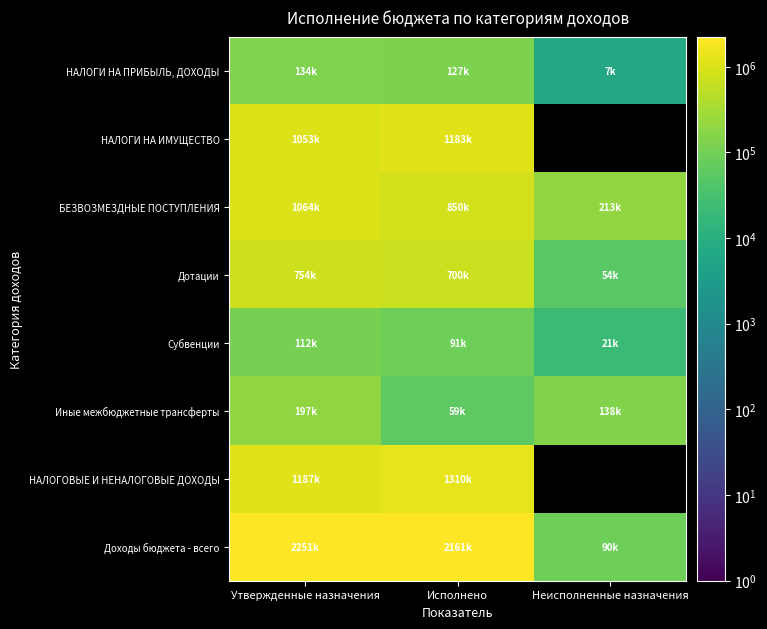

Where does the БЕЗВОЗМЕЗДНЫЕ ПОСТУПЛЕНИЯ series first go above 850284?

Утвержденные назначения